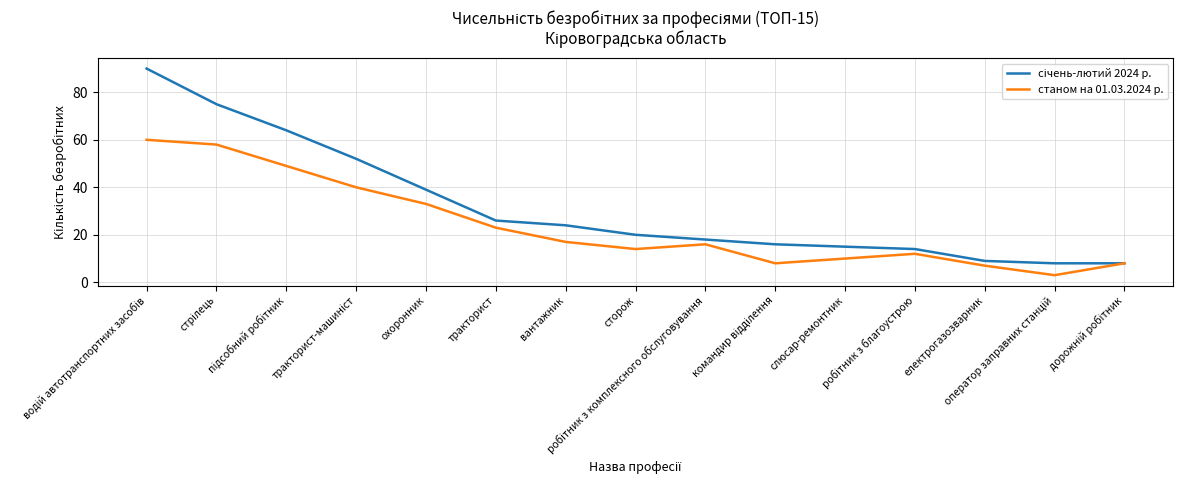

What is the minimum value shown in the chart?

3